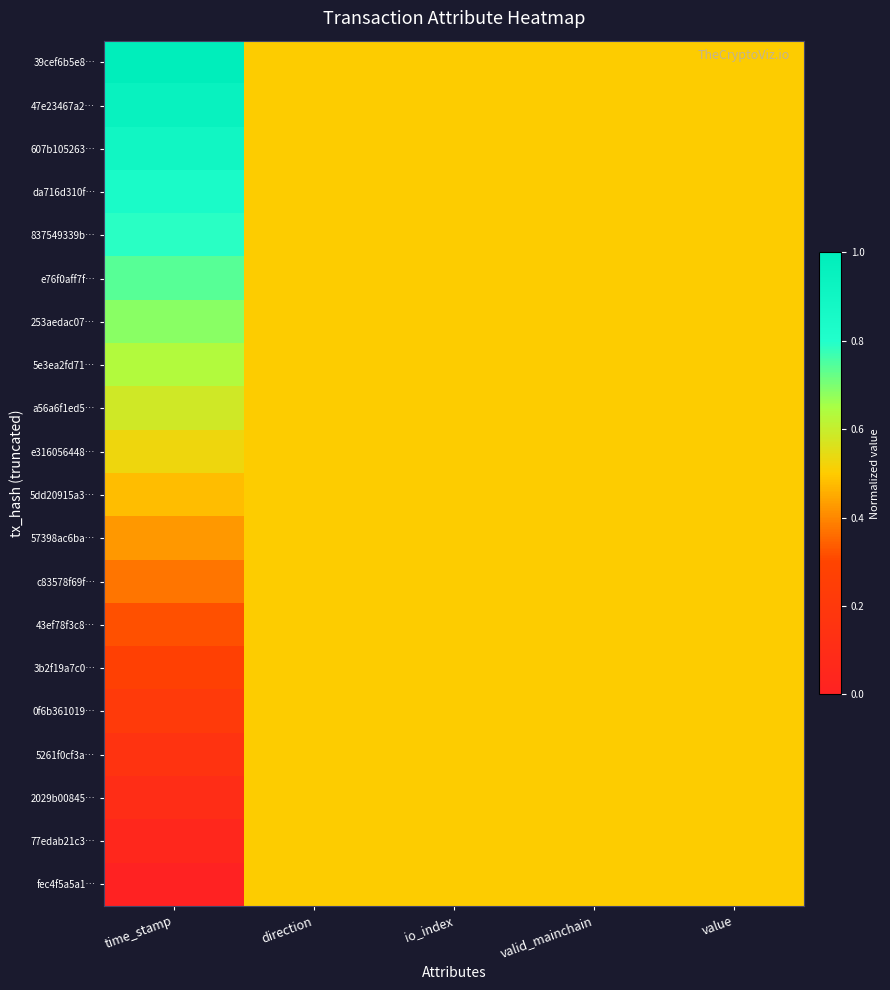

What is the difference between the highest and lowest values at time_stamp?

1.0